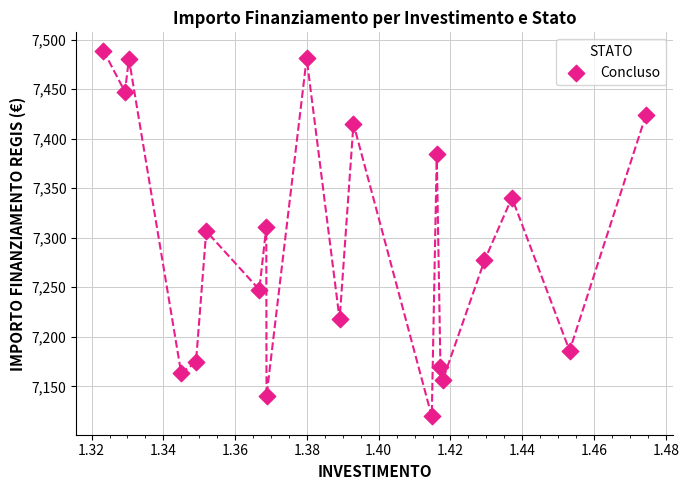

What is the range of Y values (max minus min)?

369.4